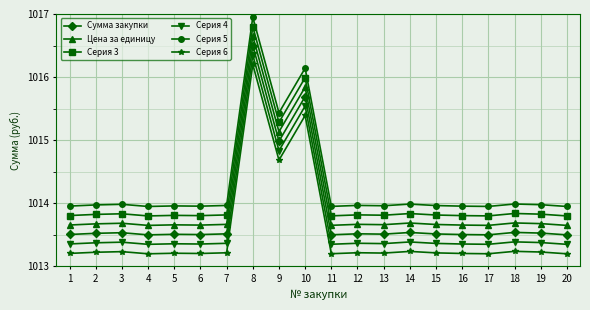

Rank the series by their average value, from lowest to highest.

Серия 6, Серия 4, Сумма закупки, Цена за единицу, Серия 3, Серия 5